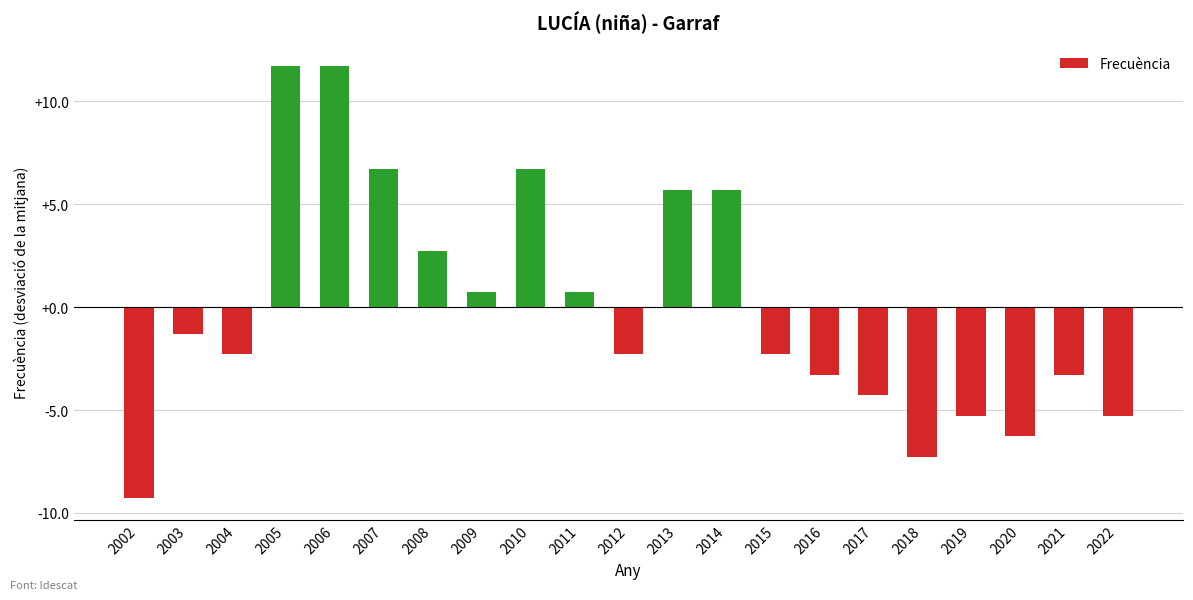

What is the smallest value displayed?

-9.3